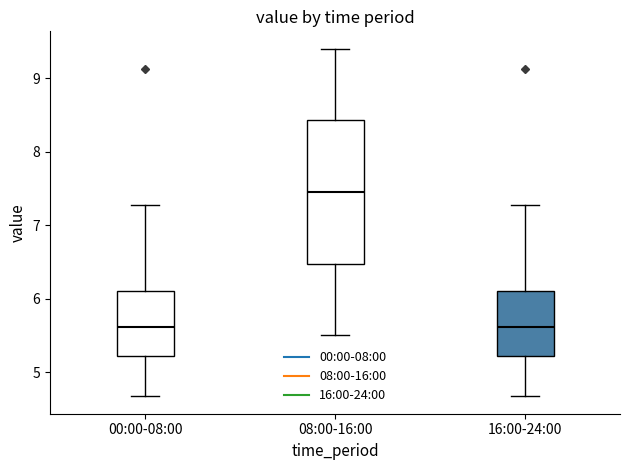

Reading left to right, read every box against the y-axis: the position of its median line, the range the box covers, and the ends of its whiskers. The values are not printed on the chart, so give them approximately, as read against the axis.

00:00-08:00: median 5.6, box 5.2 to 6.1, whiskers 4.7 to 7.3
08:00-16:00: median 7.5, box 6.5 to 8.4, whiskers 5.5 to 9.4
16:00-24:00: median 5.6, box 5.2 to 6.1, whiskers 4.7 to 7.3